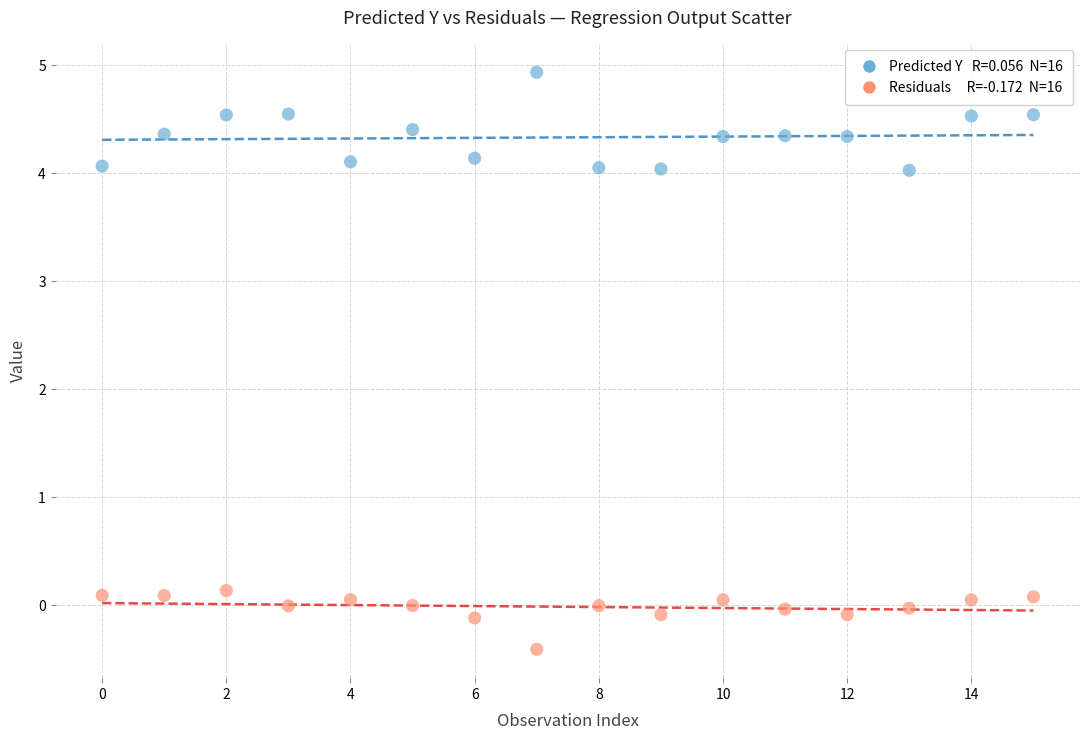

Across all data points, what is the range of Y values (max minus min)?

5.3